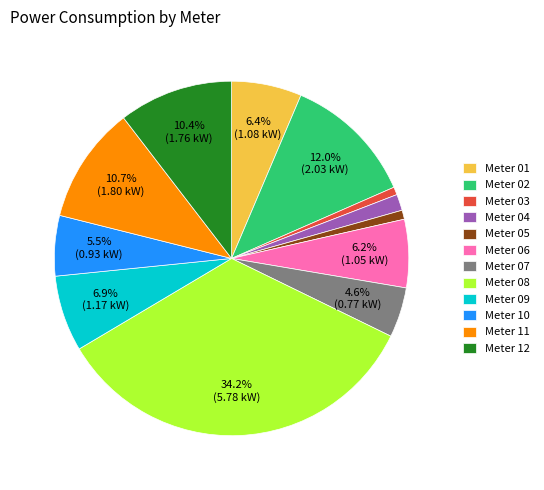

Which slice is the largest?

Meter 08